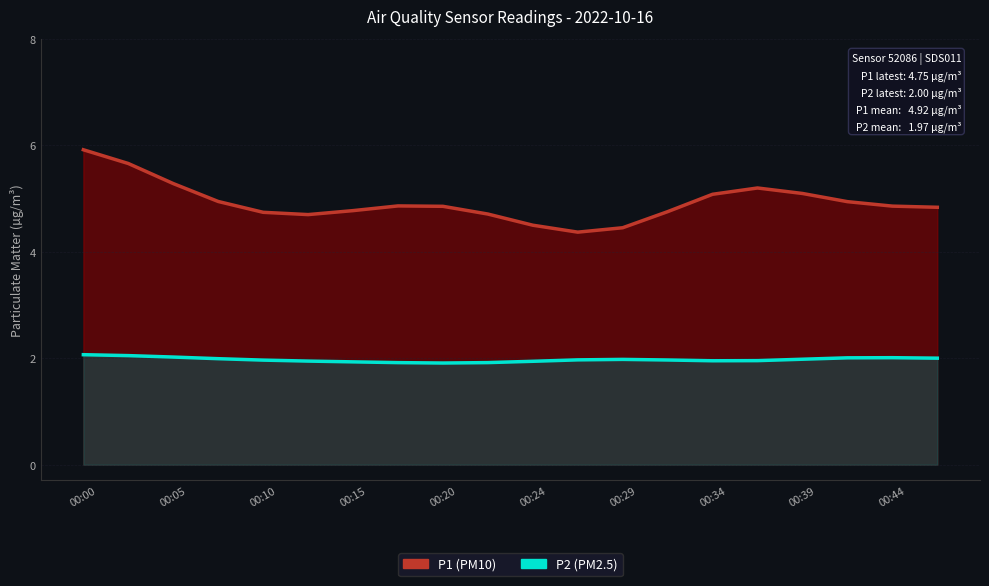

Where does the P2 series first go above 2?

00:00